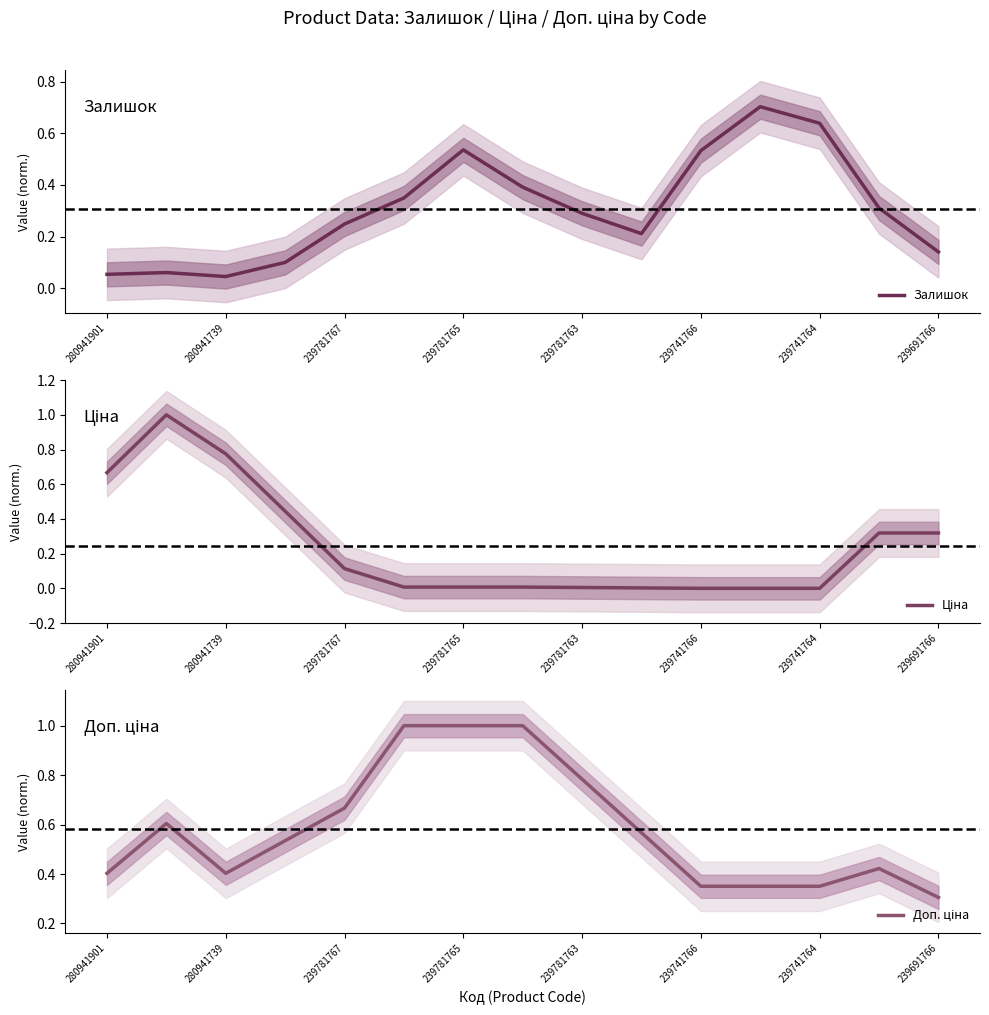

Is it true that Залишок equals 0.4 at 239781763?

False